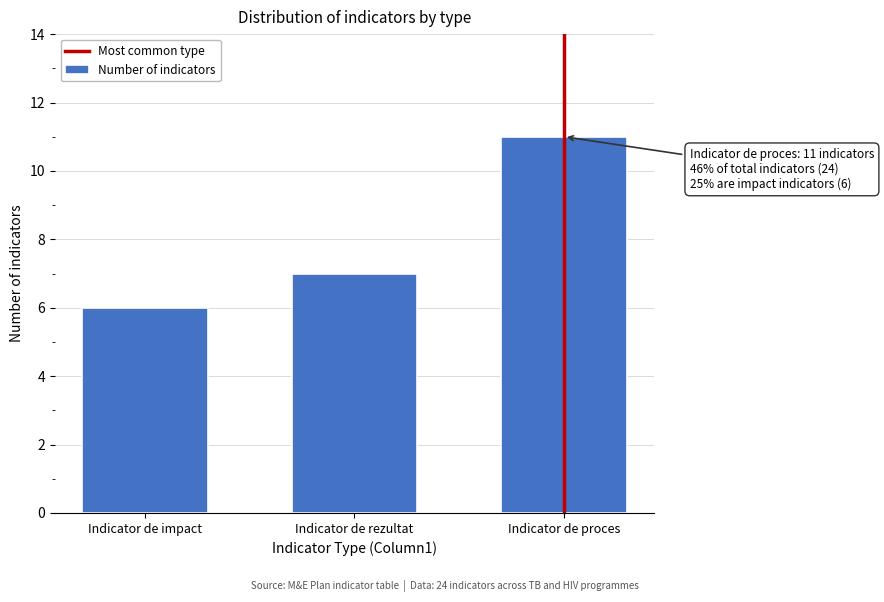

Reading left to right, transcribe all the data shown in this chart.

Indicator de impact=6	Indicator de rezultat=7	Indicator de proces=11